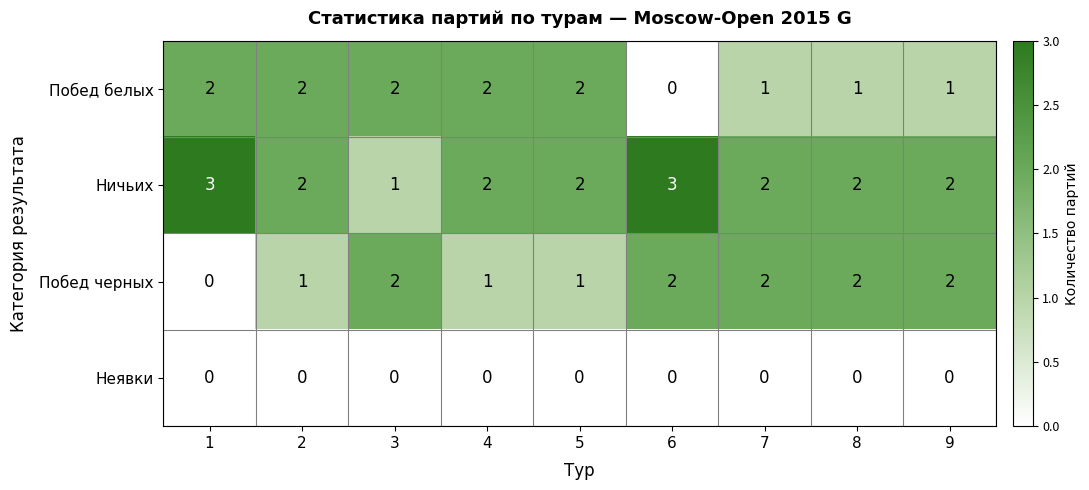

Which series changed the most between 5 and 6?

Побед белых